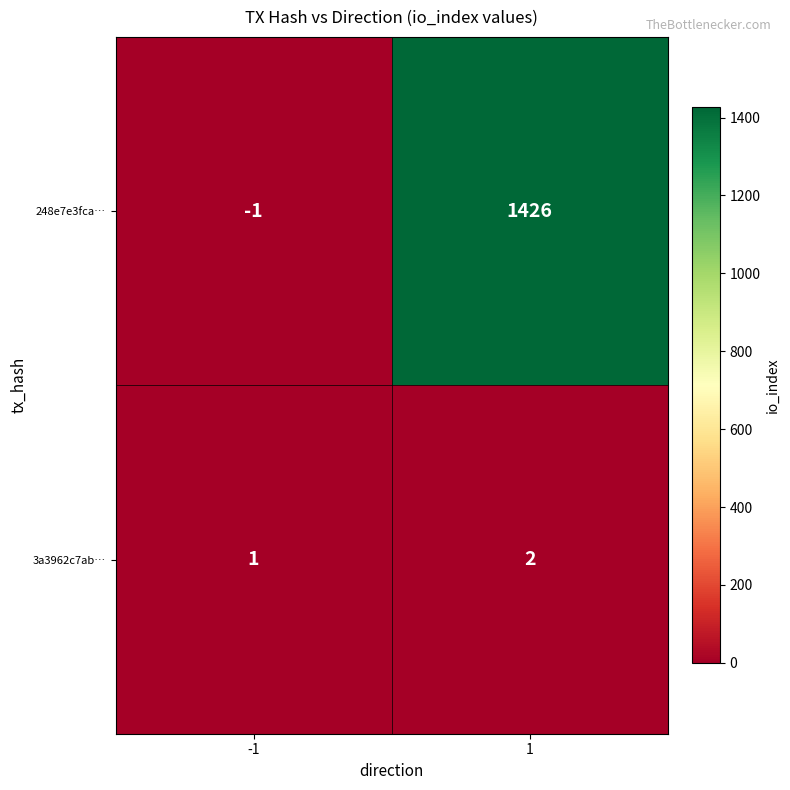

Which series has the largest total across all categories?

248e7e3fca…